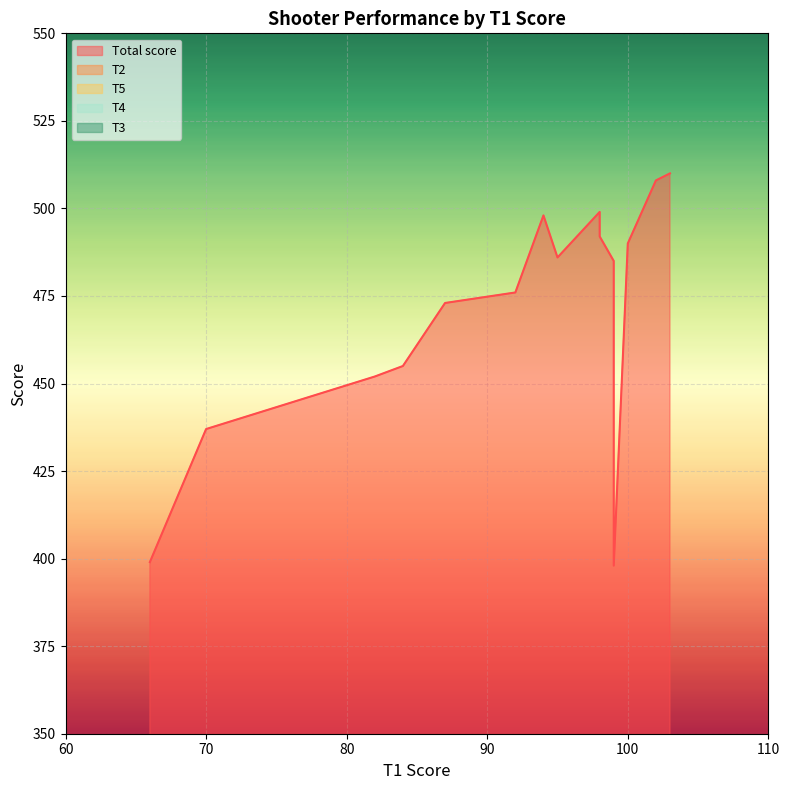

How many series are shown in this chart?

5